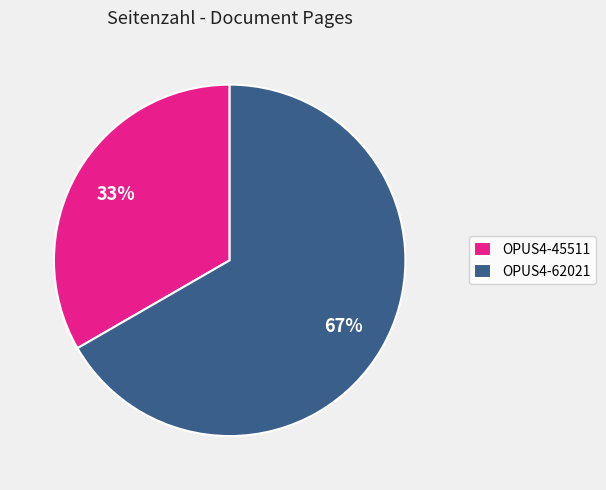

Is it true that OPUS4-62021 is 58% of the pie?

False